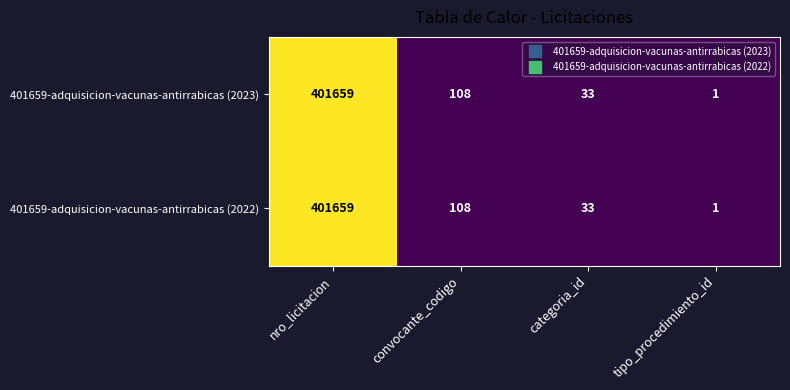

At which label does 401659-adquisicion-vacunas-antirrabicas (2023) first exceed 108?

nro_licitacion